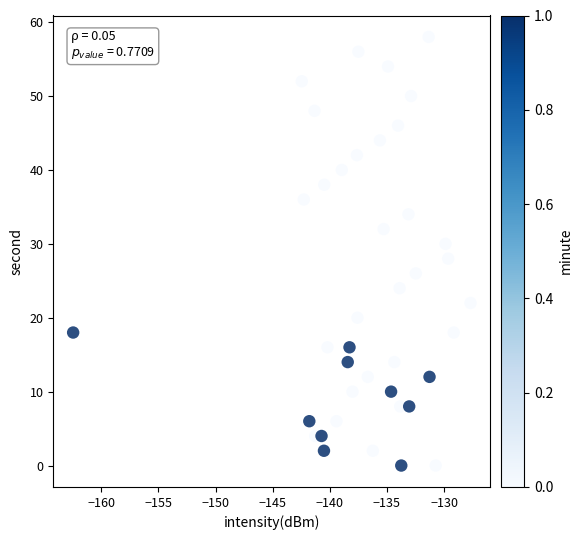

What is the range of Y values (max minus min)?

58